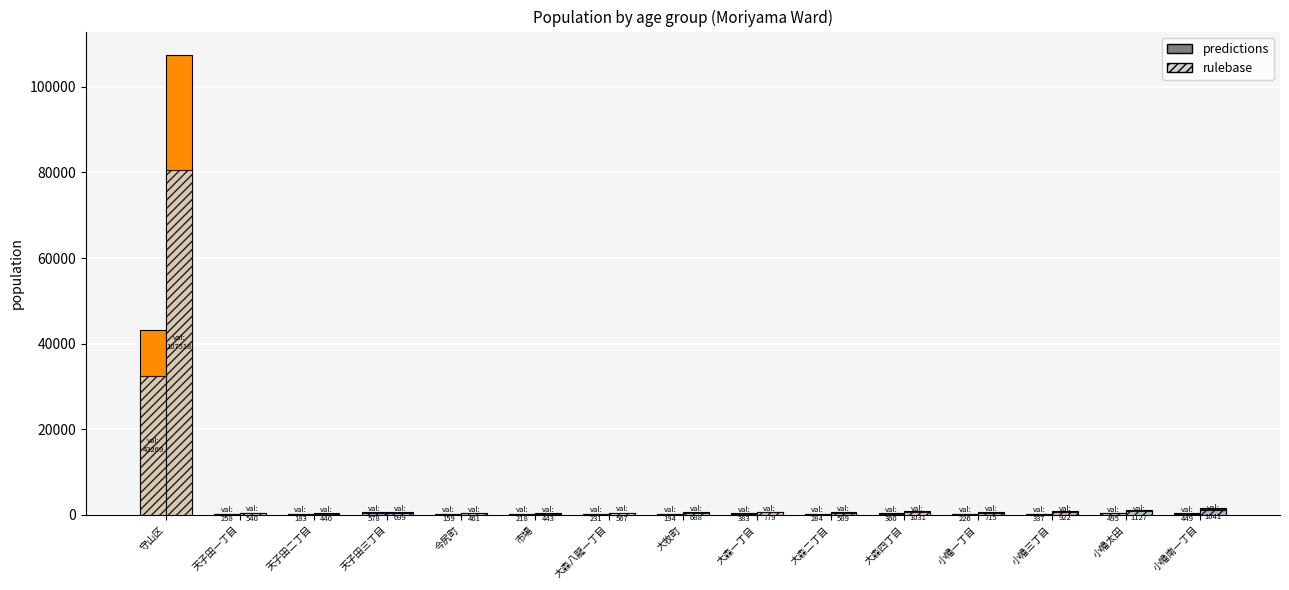

What is the value of the 65歳以上 bar at the 10th from the left?

284.0